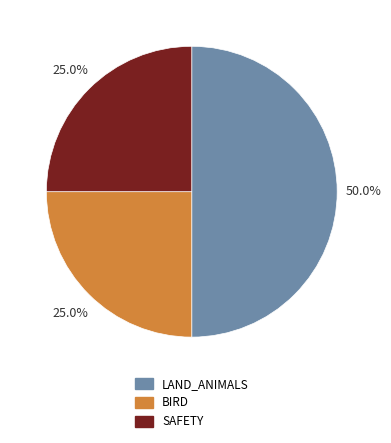

Does any single category account for the majority?

No